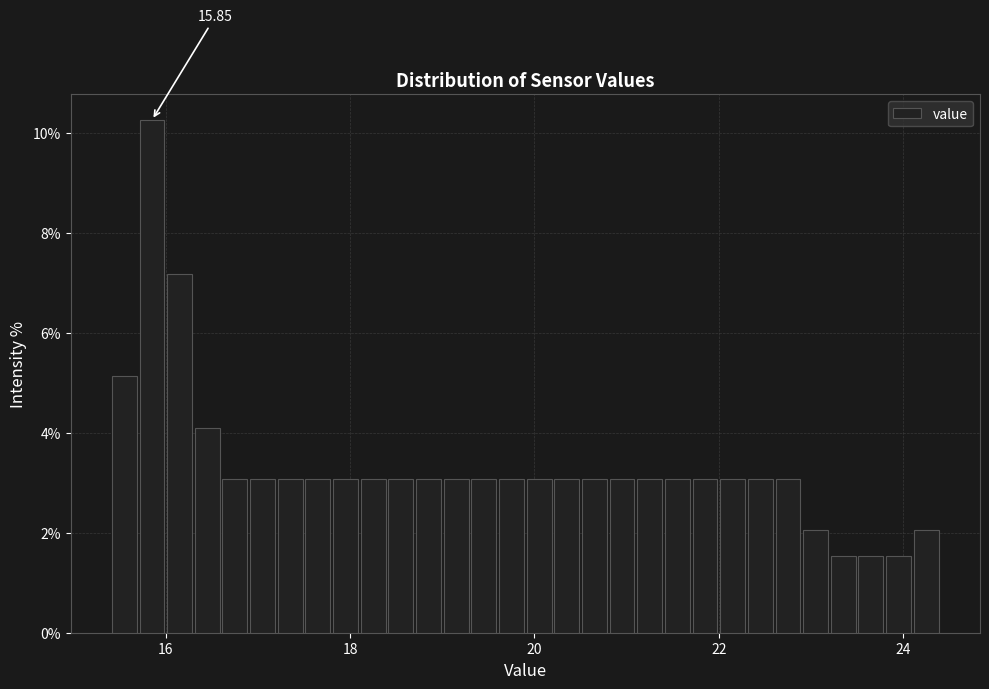

Read against the x-axis, roughly where is the centre of the tallest bar?

15.8